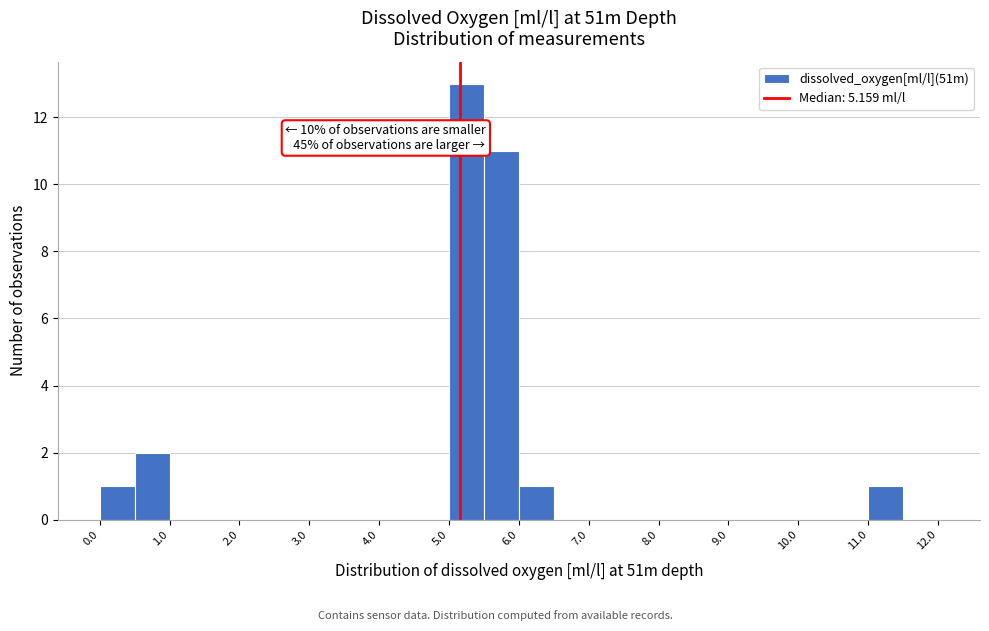

Which range on the x-axis has the tallest bar?

5.0 to 5.5